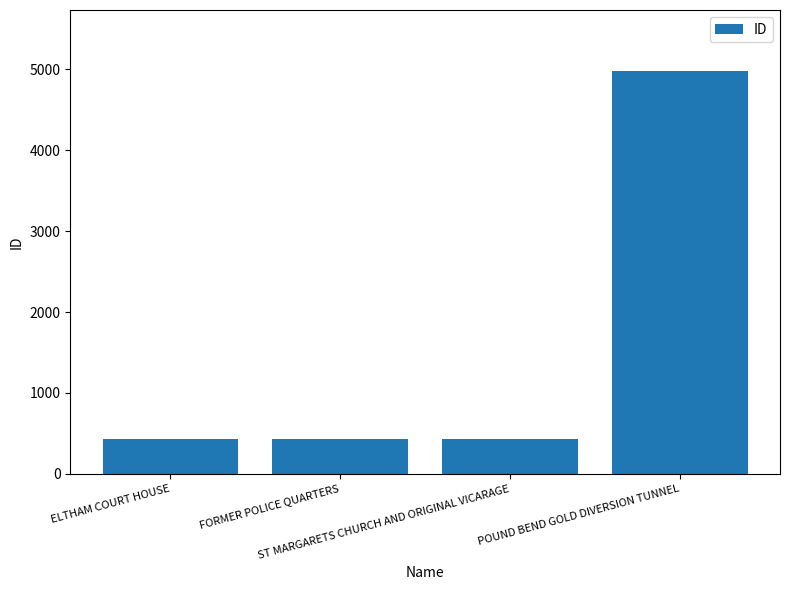

What is the difference between the values at POUND BEND GOLD DIVERSION TUNNEL and FORMER POLICE QUARTERS?

4554